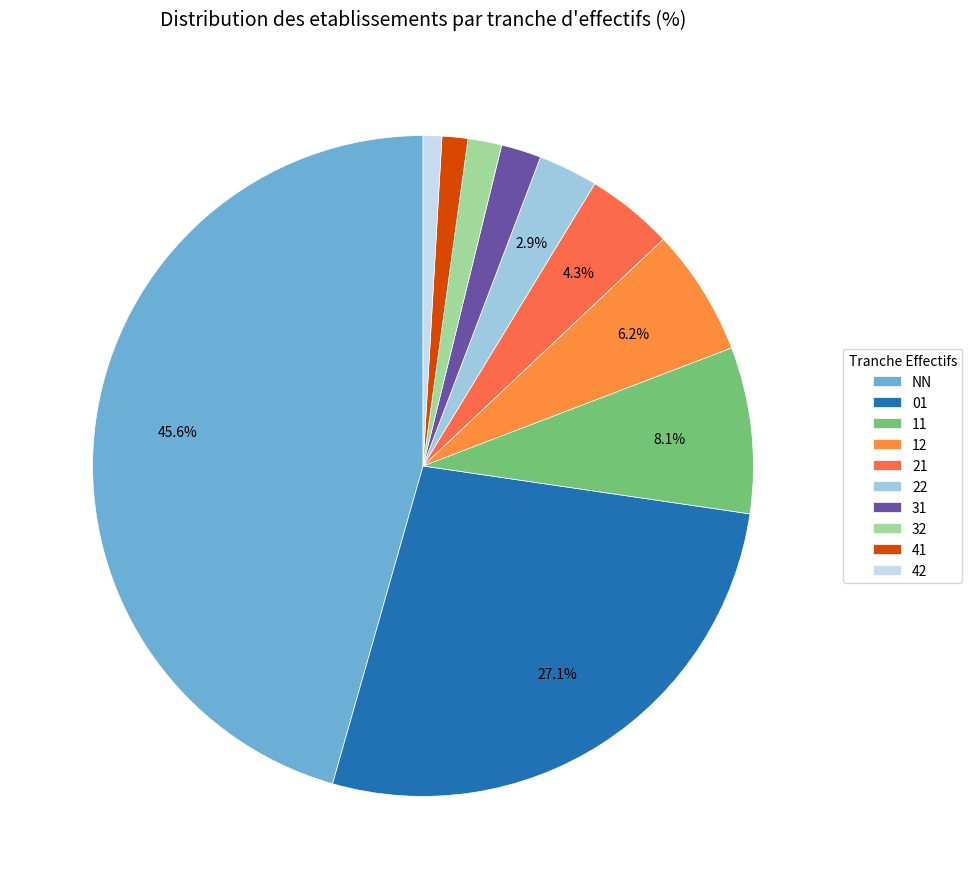

To the nearest percent, what portion does NN represent?

46%